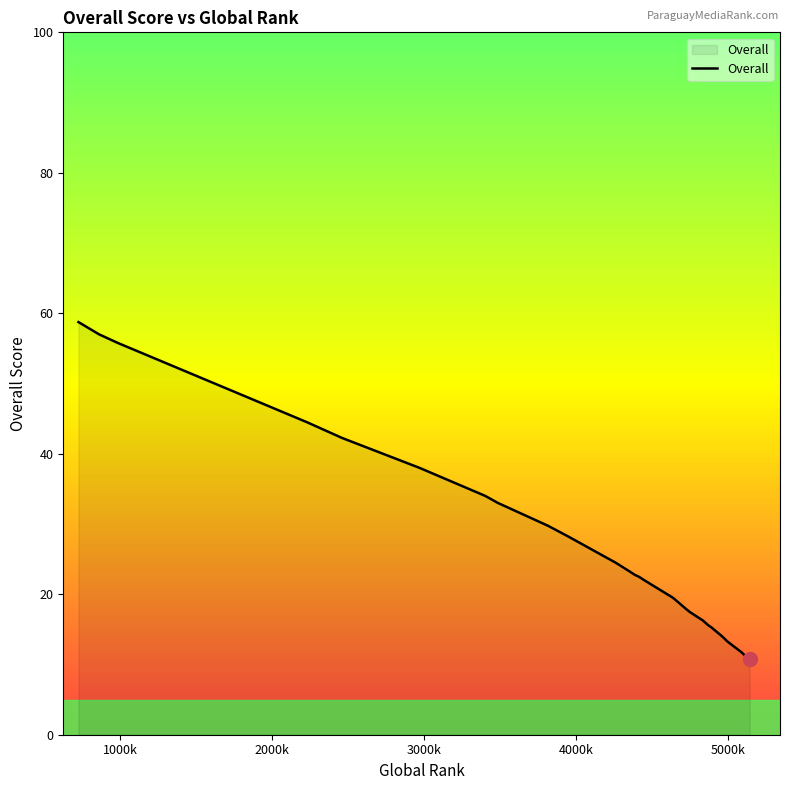

How many lines are shown in the chart?

1